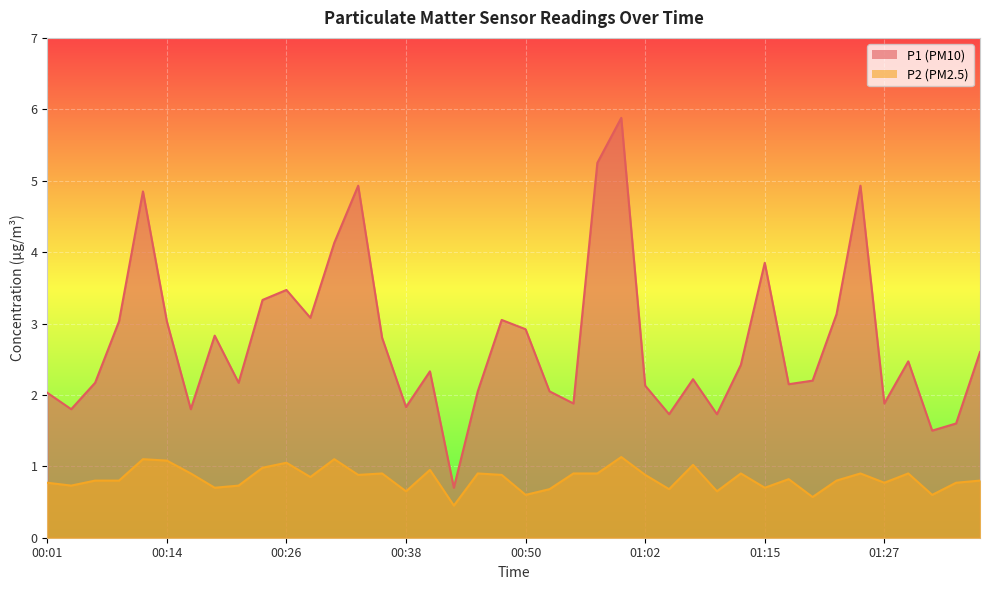

At which category does P2 reach its first local peak?

00:11